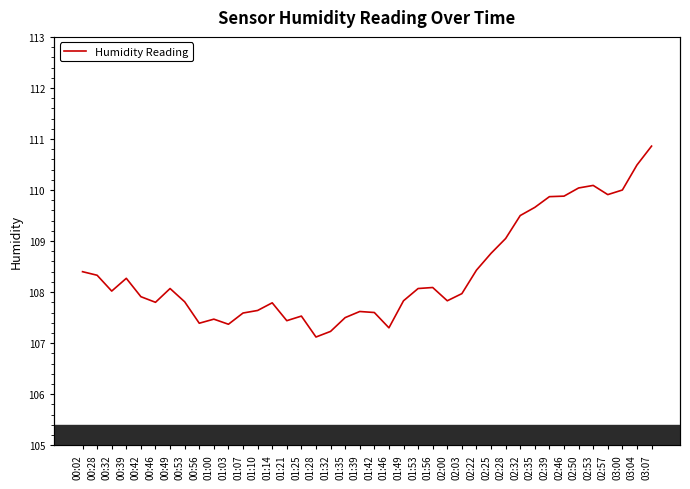

At which category does the data reach its first local peak?

00:39